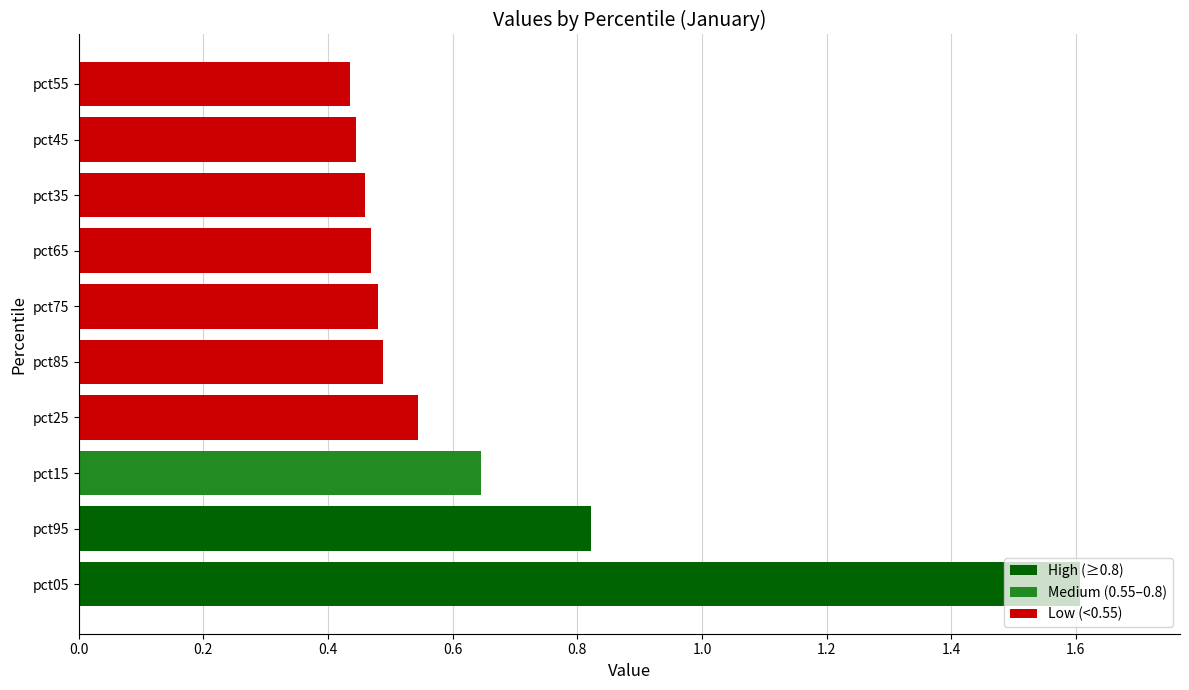

What is the difference between the maximum and second lowest values?

1.2